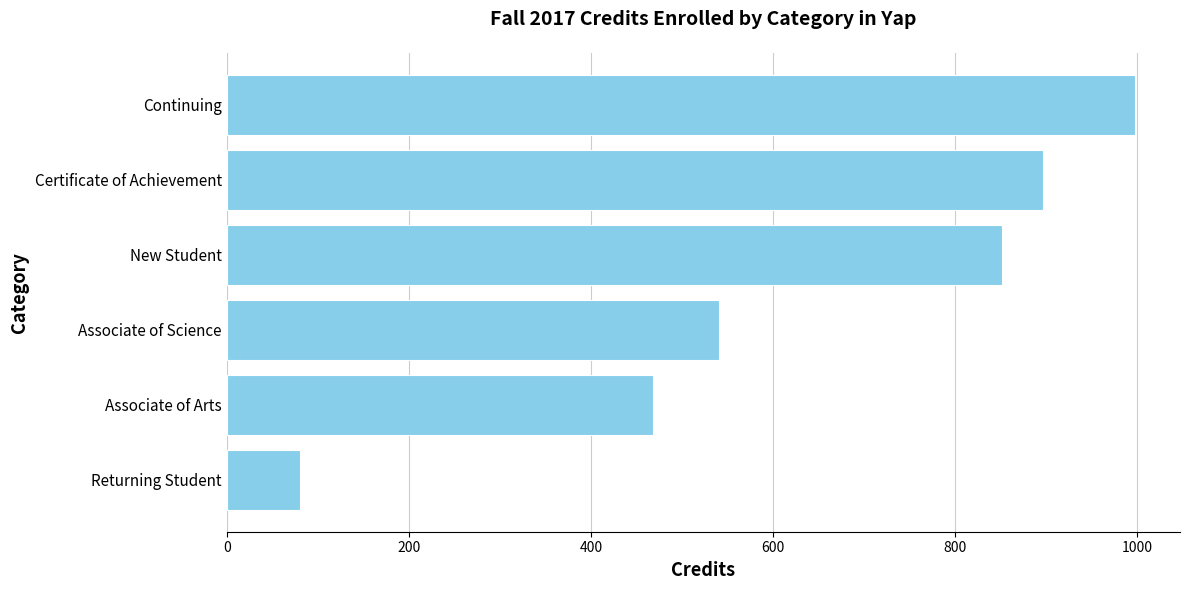

Approximately how many times larger is the value at Associate of Arts compared to Continuing?

0.5